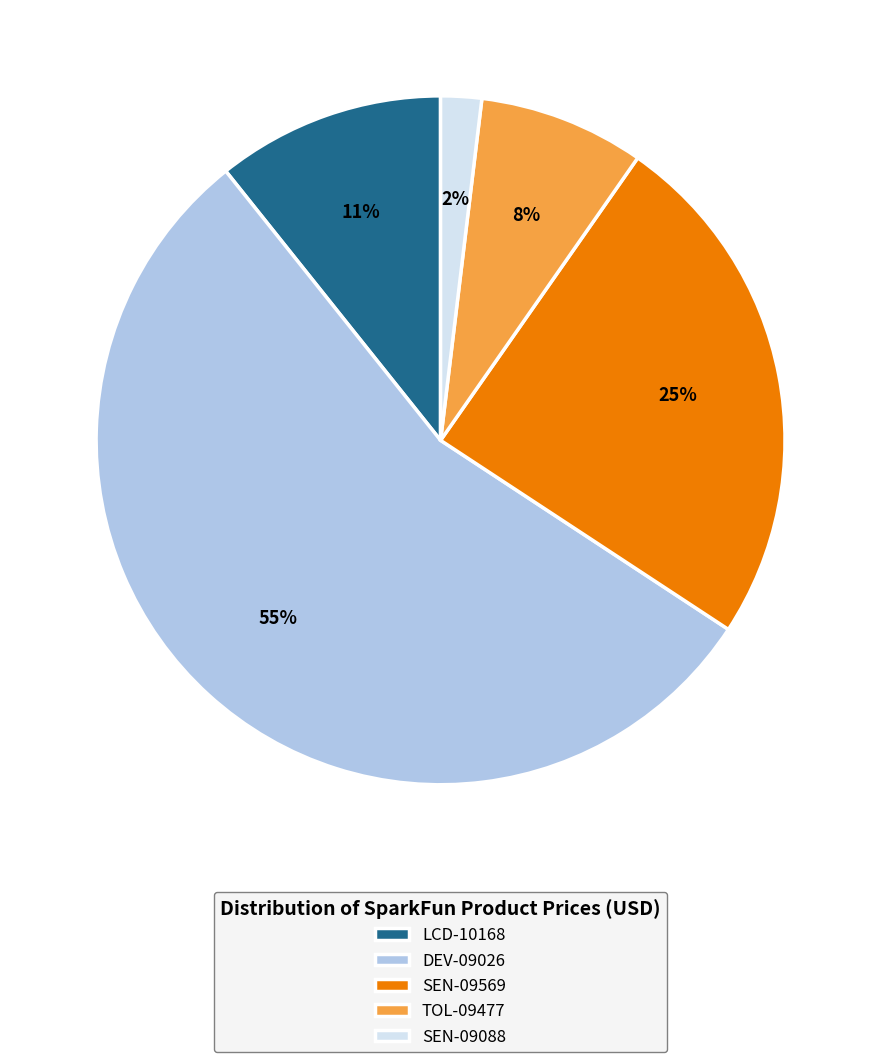

Approximately how many times larger is the value at SEN-09569 compared to LCD-10168?

2.3